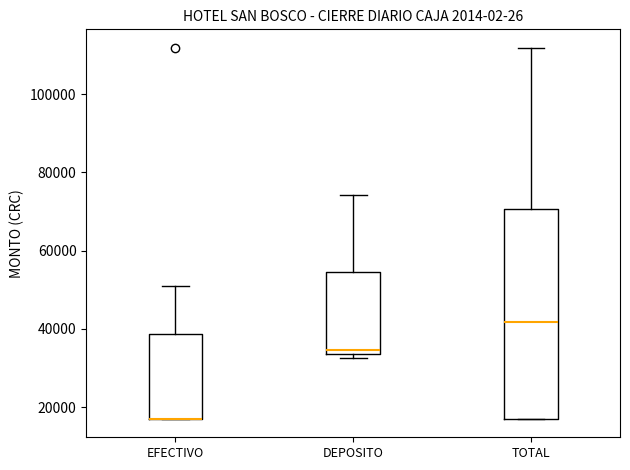

Which box is the tallest, from its lower edge to its upper edge?

TOTAL